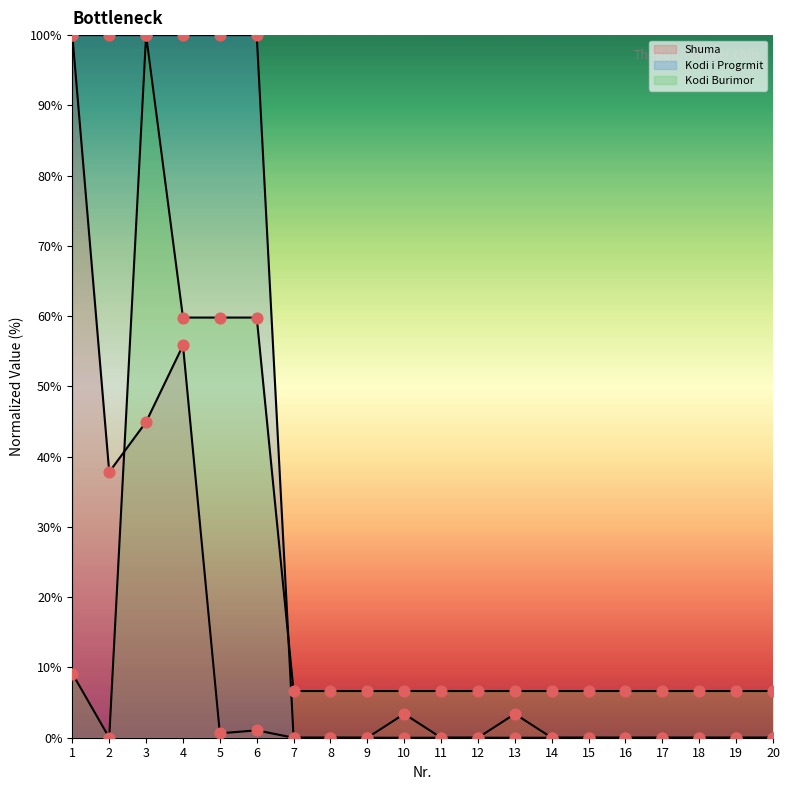

What are all the series names shown in the legend?

Shuma, Kodi i Progrmit, Kodi Burimor